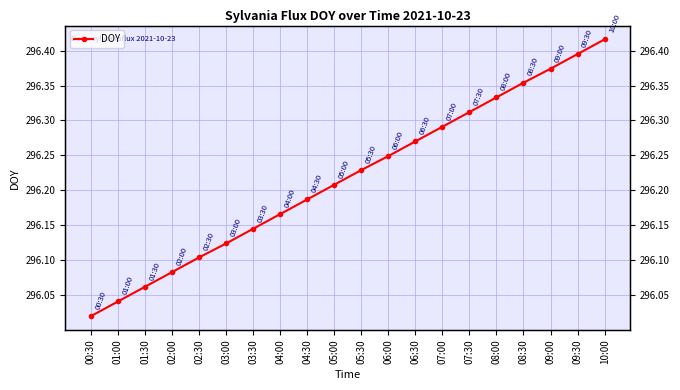

True or false: the data shows 296.0 at 01:00.

True